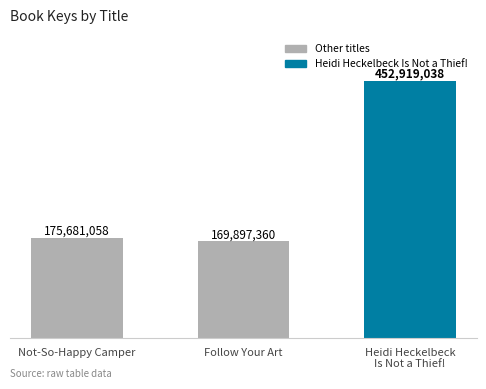

The chart shows a value of 666727640 at Heidi Heckelbeck
Is Not a Thief!. True or false?

False